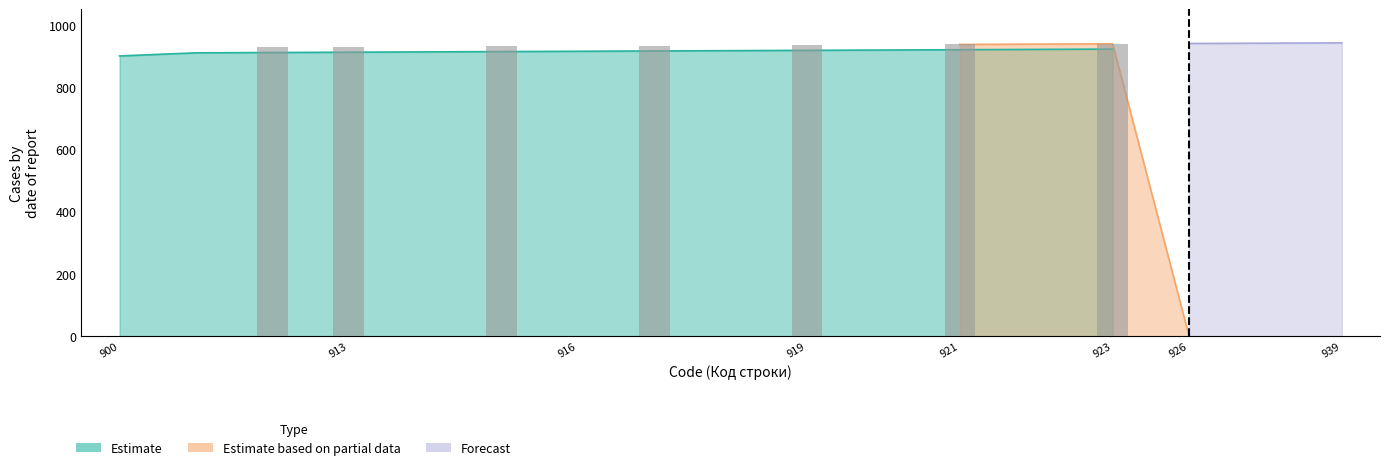

Which series has the largest total across all categories?

Estimate